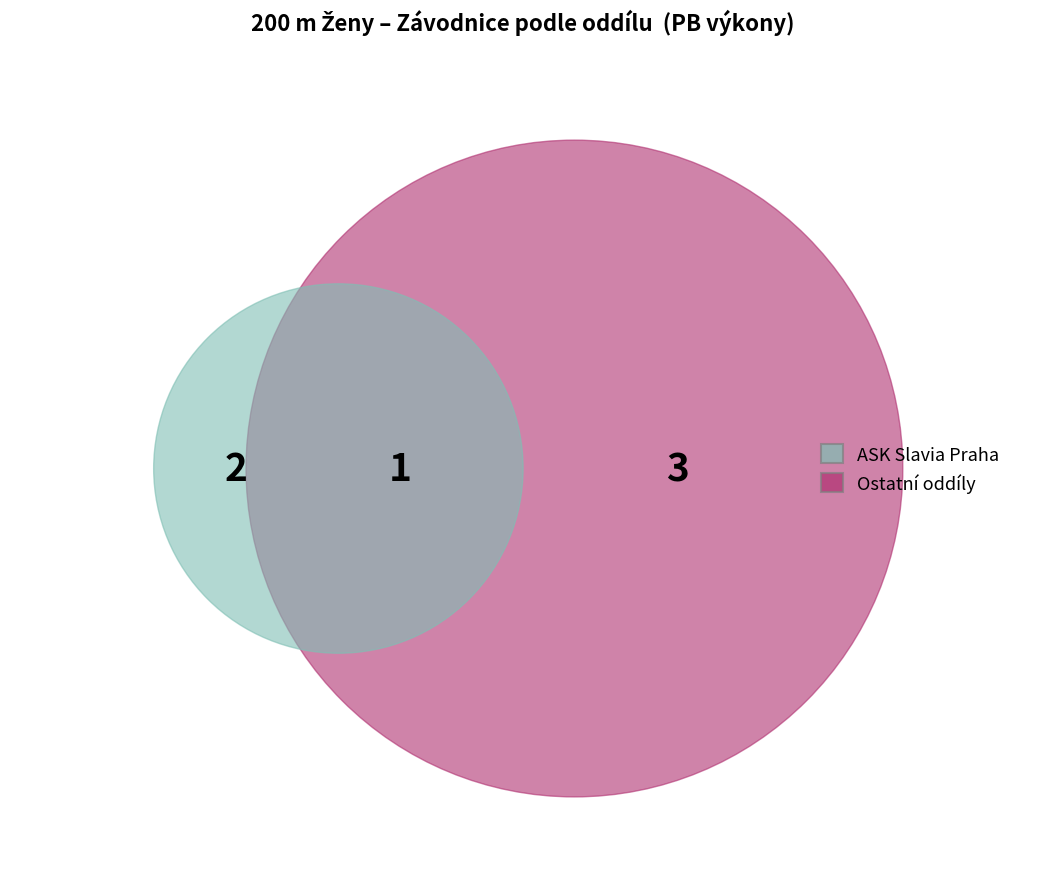

Is it true that Panova Anastasija is 22% of the pie?

False